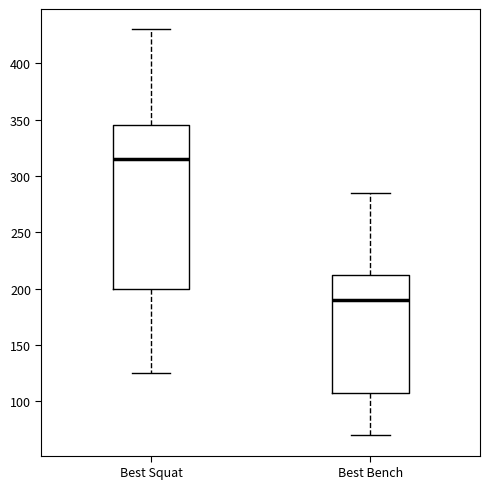

Reading left to right, read every box against the y-axis: the position of its median line, the range the box covers, and the ends of its whiskers. The values are not printed on the chart, so give them approximately, as read against the axis.

Best Squat: median 315, box 200 to 345, whiskers 125 to 430
Best Bench: median 190, box 110 to 215, whiskers 70 to 285